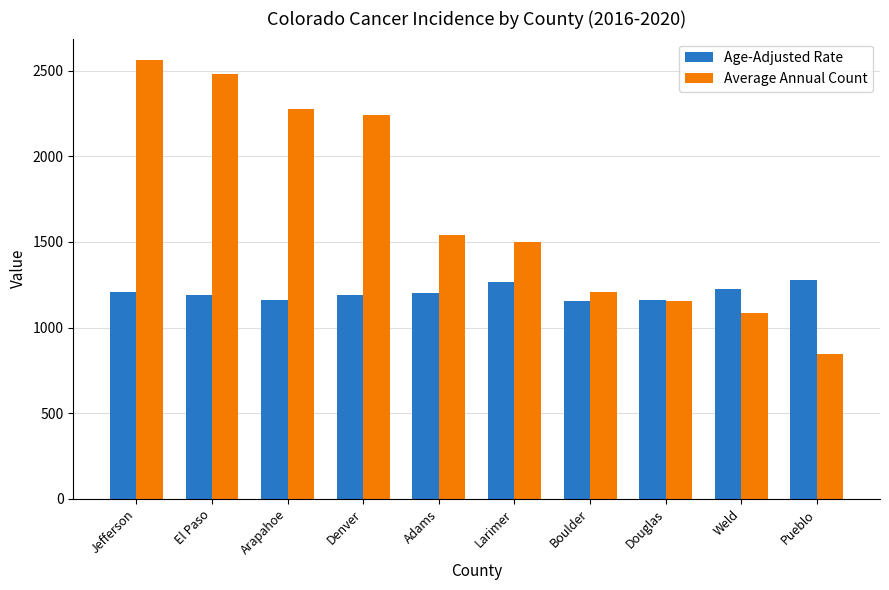

At which label does Average Annual Count reach its minimum?

Pueblo